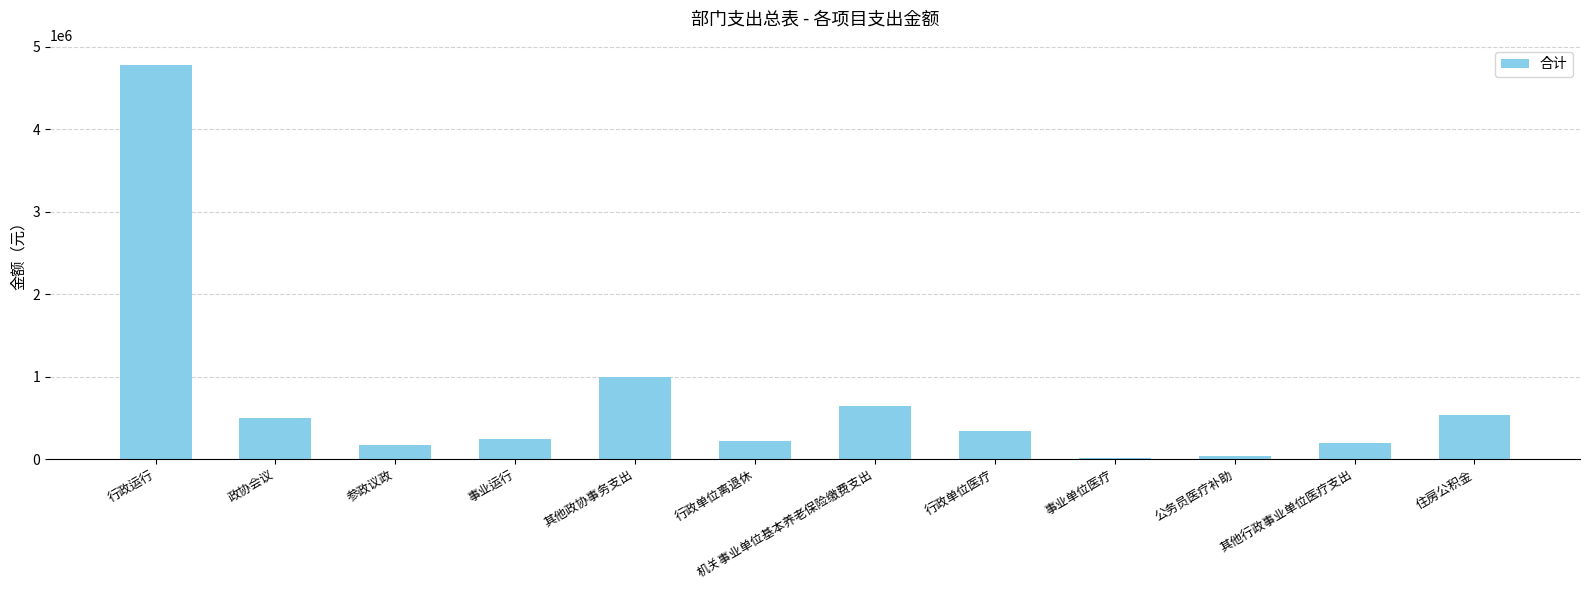

The chart shows a value of 645565.8 at 机关事业单位基本养老保险缴费支出. True or false?

True